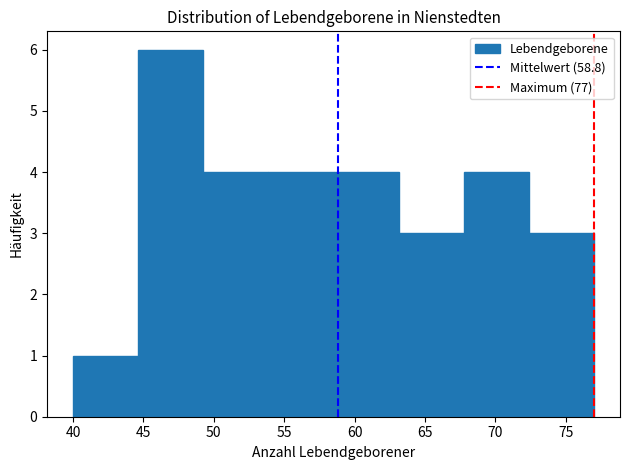

Which range on the x-axis has the tallest bar?

44.5 to 49.5